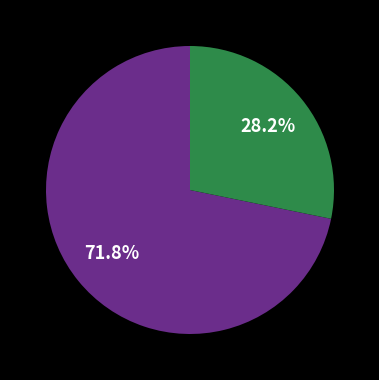

To the nearest percent, what is the difference between the largest and smallest slice percentages?

44%